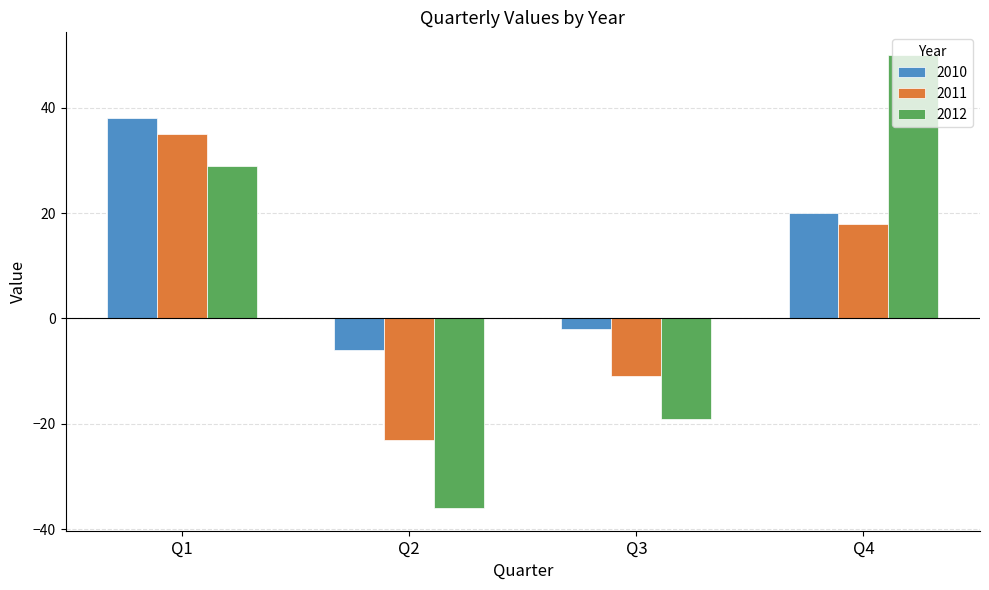

What is the average value of the 2011 series?

5